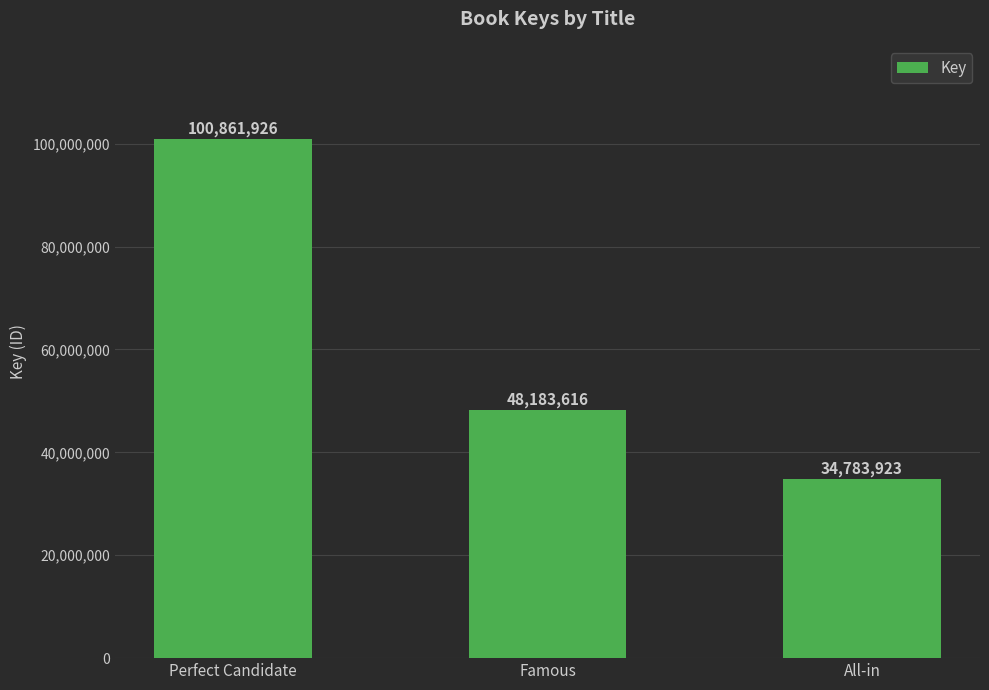

Where does the data first go above 48183616?

Perfect Candidate